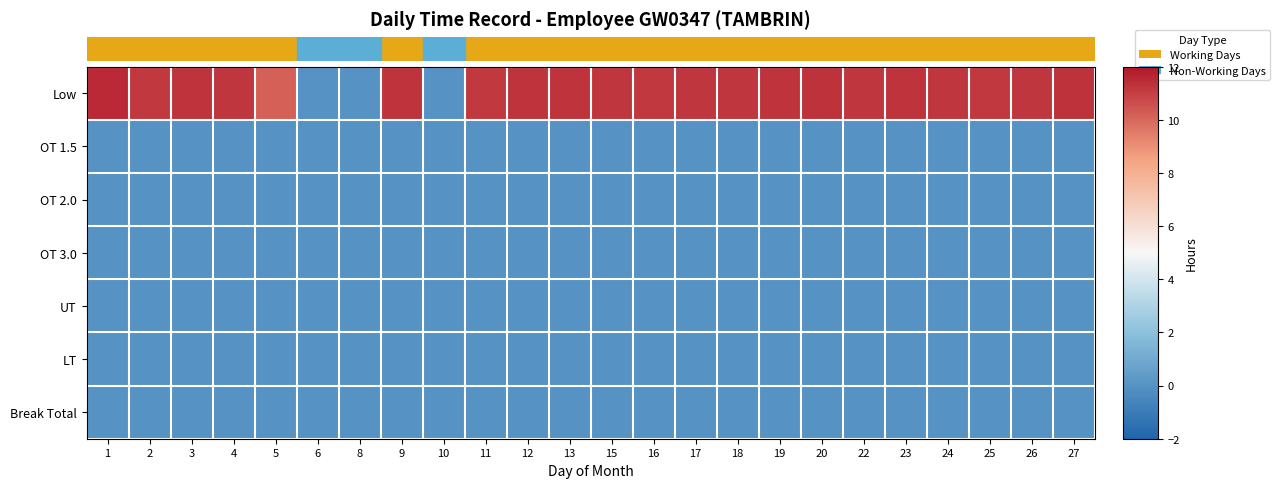

Reading right to left, what are all the values shown in this chart?

Low: 27=11.3	26=11.2	25=11.1	24=11.2	23=11.3	22=11.2	20=11.3	19=11.3	18=11.2	17=11.2	16=11.1	15=11.2	13=11.3	12=11.3	11=11.2	10=0.0	9=11.3	8=0.0	6=0.0	5=10.2	4=11.2	3=11.2	2=11.2	1=11.6
OT 1.5: 27=0.0	26=0.0	25=0.0	24=0.0	23=0.0	22=0.0	20=0.0	19=0.0	18=0.0	17=0.0	16=0.0	15=0.0	13=0.0	12=0.0	11=0.0	10=0.0	9=0.0	8=0.0	6=0.0	5=0.0	4=0.0	3=0.0	2=0.0	1=0.0
OT 2.0: 27=0.0	26=0.0	25=0.0	24=0.0	23=0.0	22=0.0	20=0.0	19=0.0	18=0.0	17=0.0	16=0.0	15=0.0	13=0.0	12=0.0	11=0.0	10=0.0	9=0.0	8=0.0	6=0.0	5=0.0	4=0.0	3=0.0	2=0.0	1=0.0
OT 3.0: 27=0.0	26=0.0	25=0.0	24=0.0	23=0.0	22=0.0	20=0.0	19=0.0	18=0.0	17=0.0	16=0.0	15=0.0	13=0.0	12=0.0	11=0.0	10=0.0	9=0.0	8=0.0	6=0.0	5=0.0	4=0.0	3=0.0	2=0.0	1=0.0
UT: 27=0.0	26=0.0	25=0.0	24=0.0	23=0.0	22=0.0	20=0.0	19=0.0	18=0.0	17=0.0	16=0.0	15=0.0	13=0.0	12=0.0	11=0.0	10=0.0	9=0.0	8=0.0	6=0.0	5=0.0	4=0.0	3=0.0	2=0.0	1=0.0
LT: 27=0.0	26=0.0	25=0.0	24=0.0	23=0.0	22=0.0	20=0.0	19=0.0	18=0.0	17=0.0	16=0.0	15=0.0	13=0.0	12=0.0	11=0.0	10=0.0	9=0.0	8=0.0	6=0.0	5=0.0	4=0.0	3=0.0	2=0.0	1=0.0
Break Total: 27=0.0	26=0.0	25=0.0	24=0.0	23=0.0	22=0.0	20=0.0	19=0.0	18=0.0	17=0.0	16=0.0	15=0.0	13=0.0	12=0.0	11=0.0	10=0.0	9=0.0	8=0.0	6=0.0	5=0.0	4=0.0	3=0.0	2=0.0	1=0.0